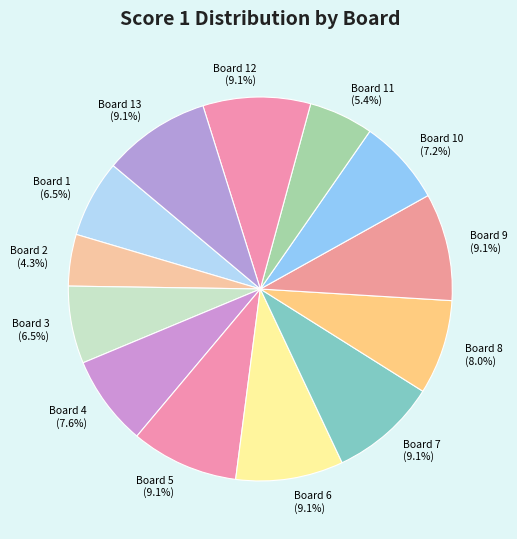

Does Board 8 (8.0%) account for over 50% of the chart?

No